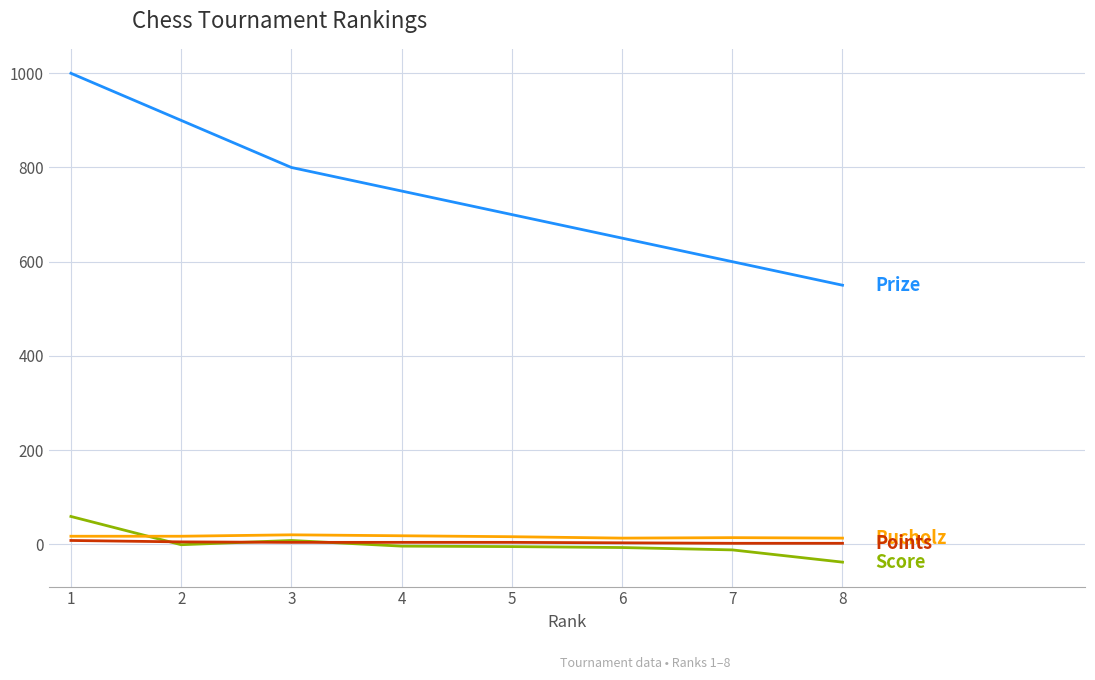

What is the smallest value displayed?

-38